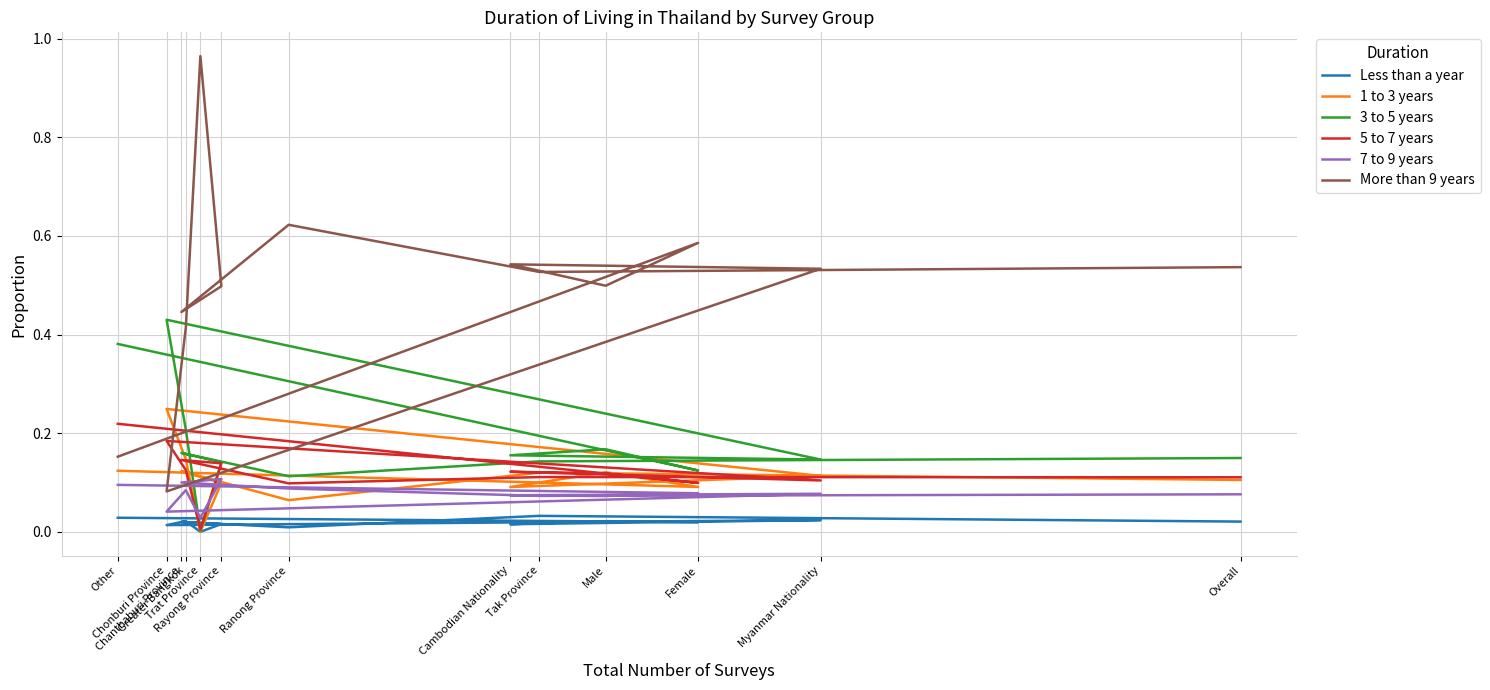

In More than 9 years, how many points are higher than both neighbors (excluding endpoints)?

4